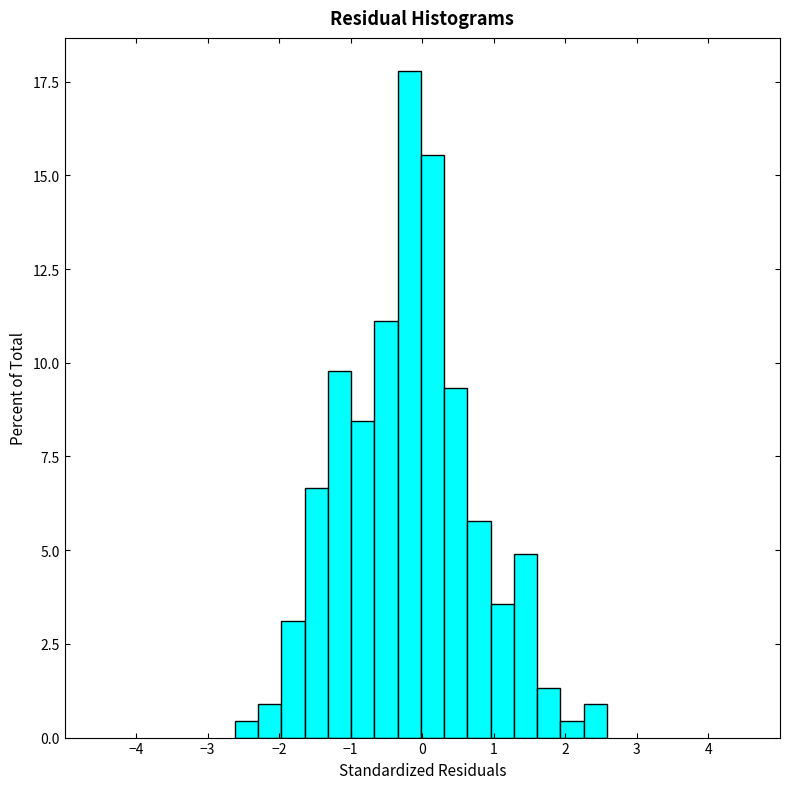

Around what value on the x-axis is the tallest bar? Give the approximate position of its centre, as read against the axis.

-0.2